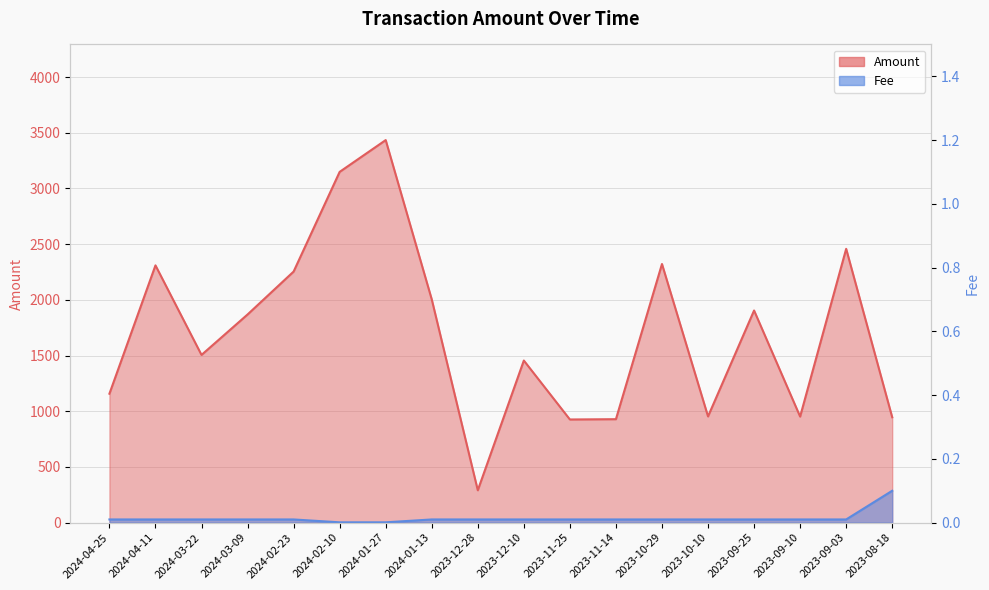

At which label does Fee reach its peak?

2023-08-18